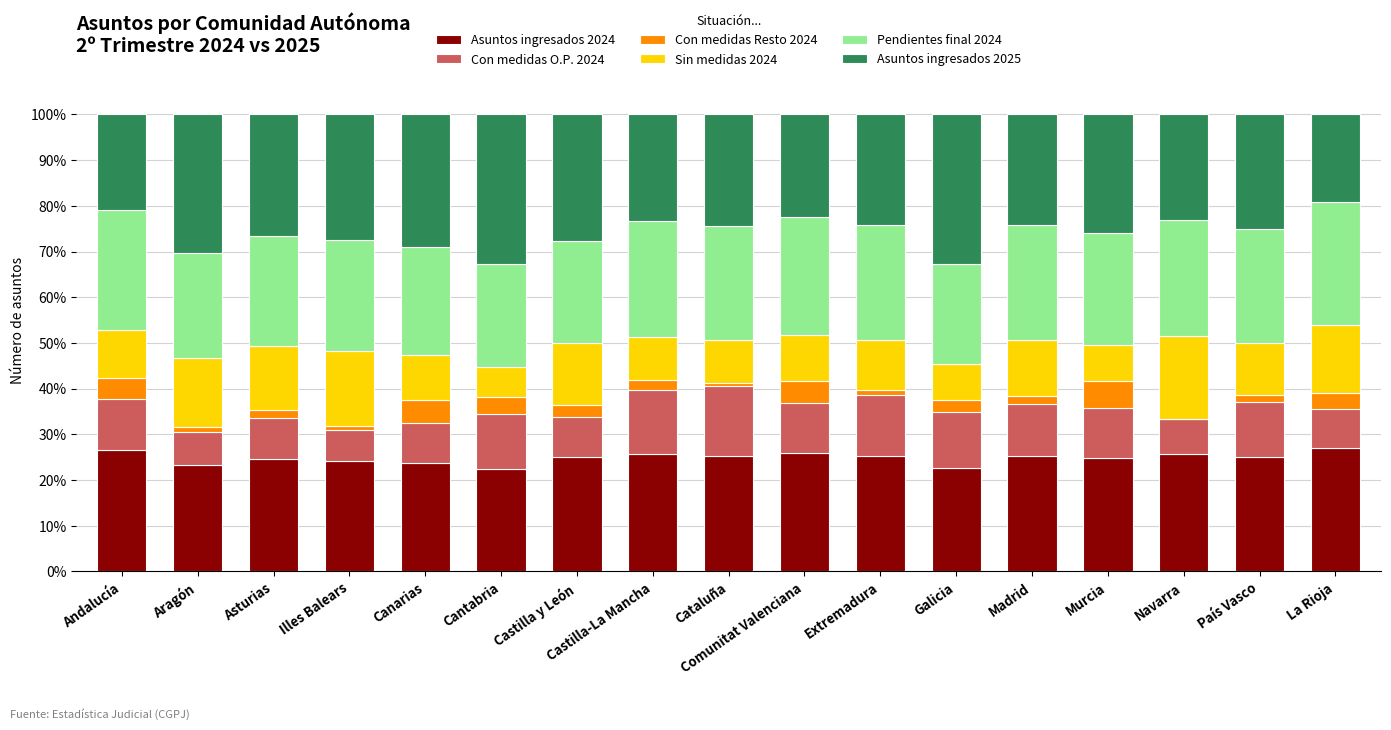

The Asuntos ingresados 2024 series shows 41.1 at Castilla-La Mancha. True or false?

False